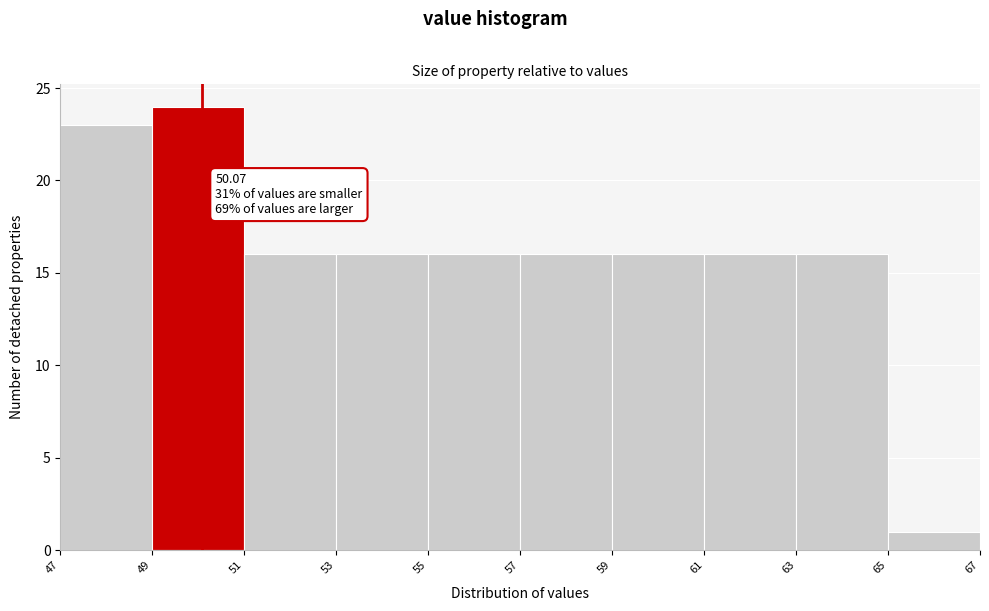

Over which range of the x-axis is the bar tallest?

49 to 51